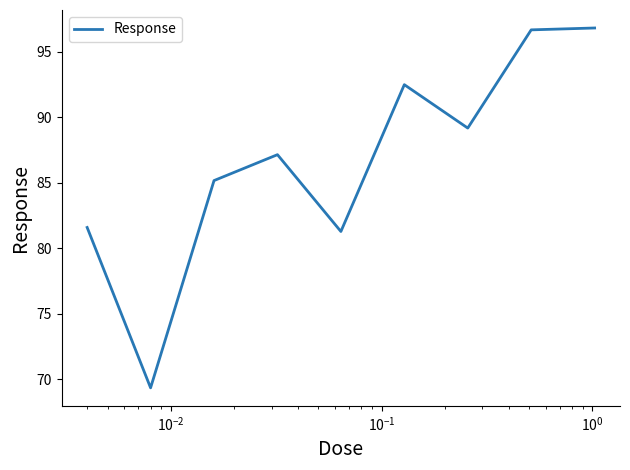

What is the difference between the maximum and minimum values?

27.5